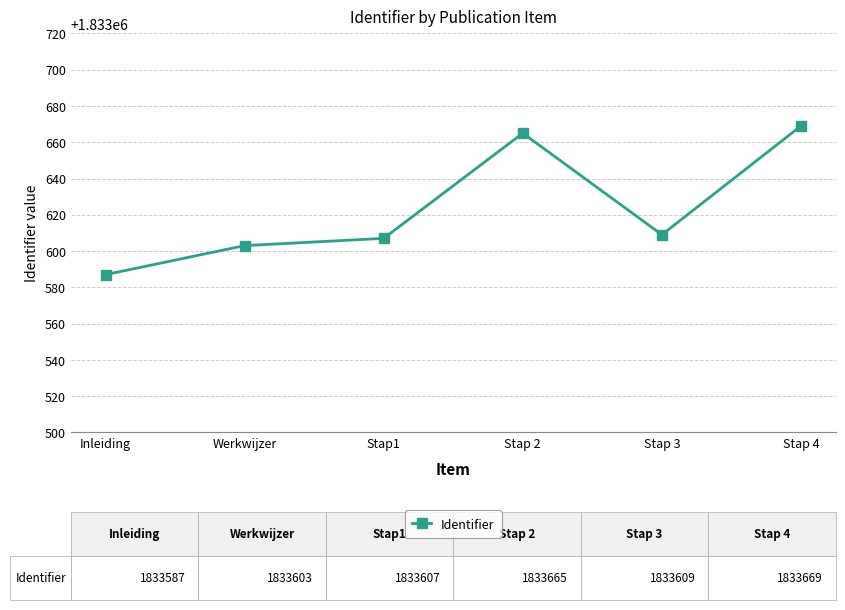

Does the chart have visible grid lines?

Yes